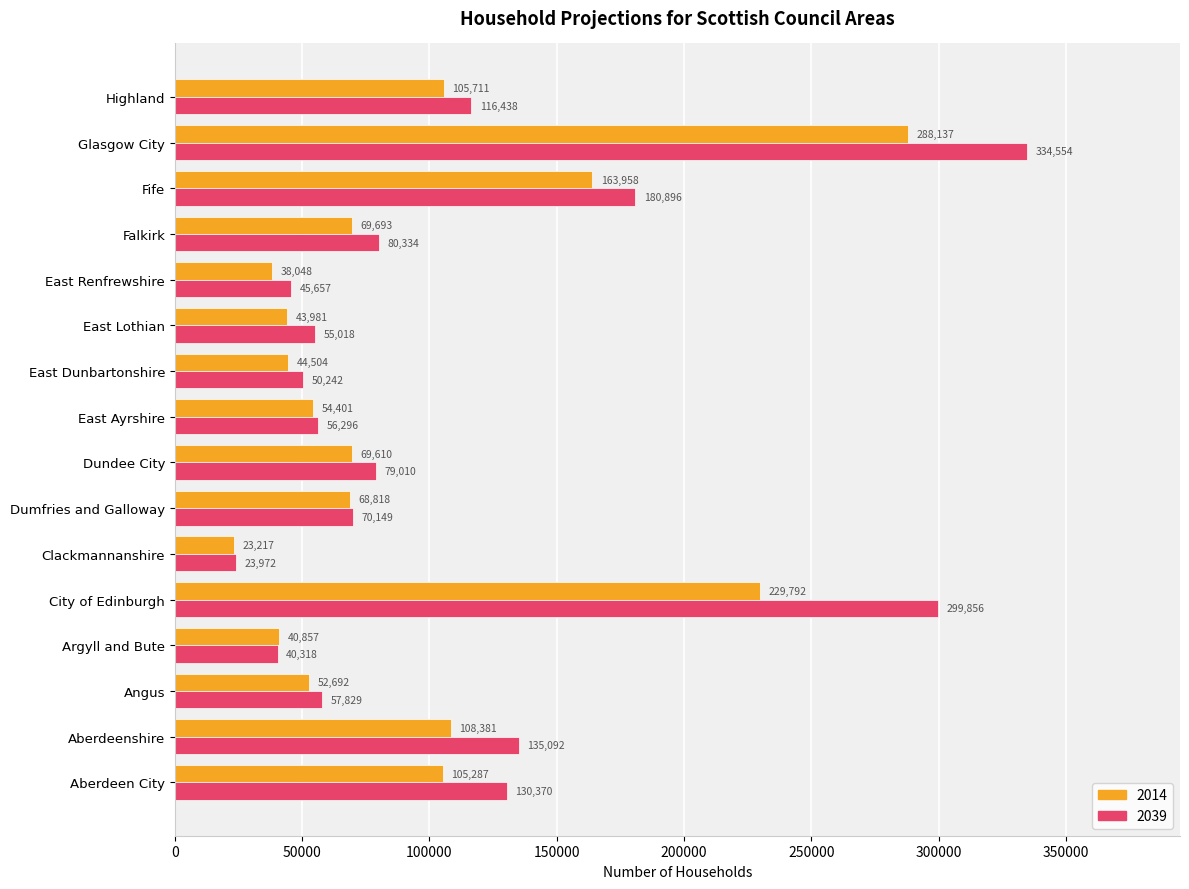

What is the approximate value of 2039 at East Dunbartonshire, to the nearest 100?

50200